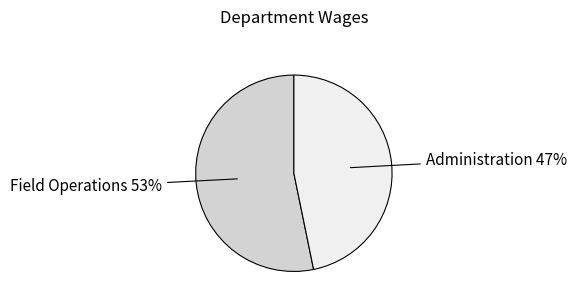

Is there a majority slice in this chart?

Yes